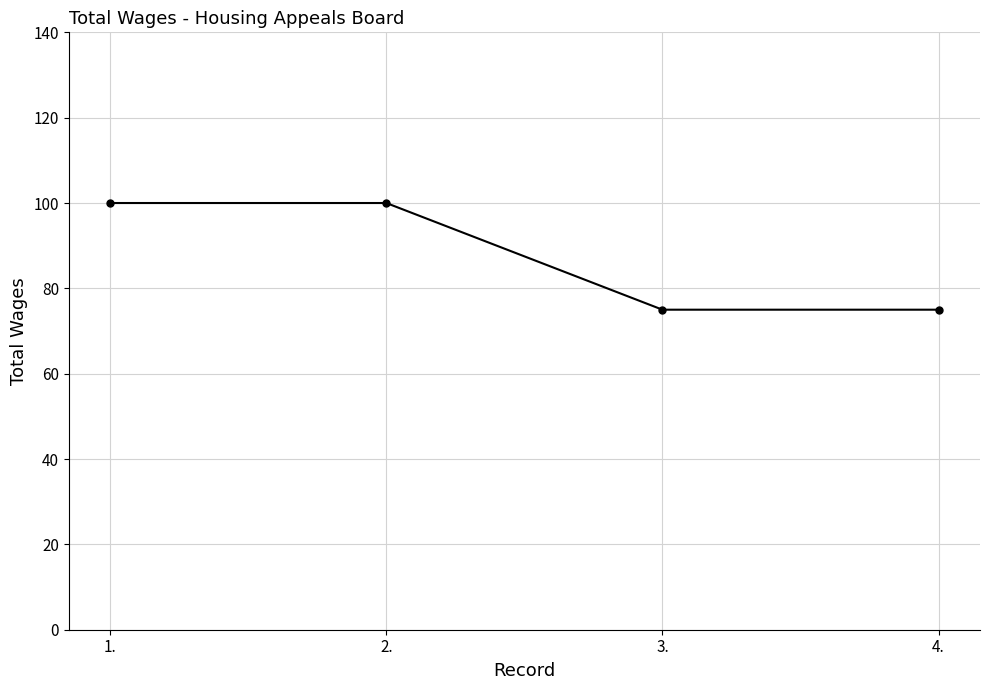

Read the value at 2..

100